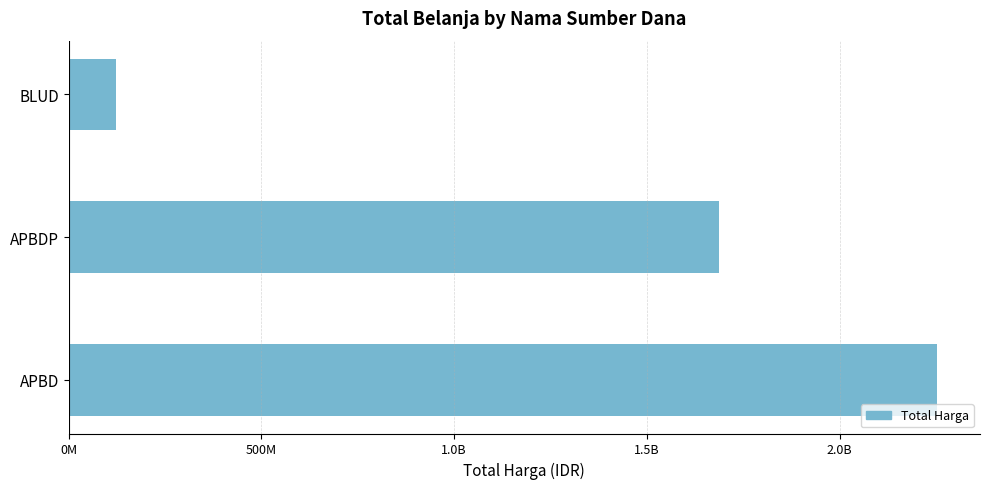

What is the sum of all values?

4061473395